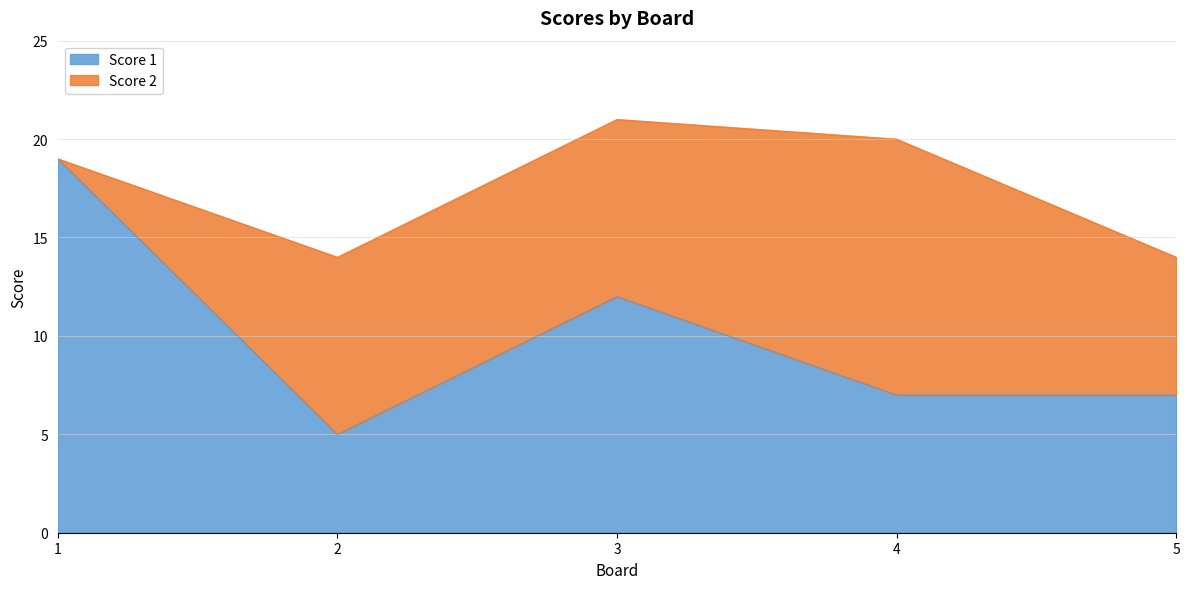

Rank the categories by value from lowest to highest.

2, 4, 5, 3, 1